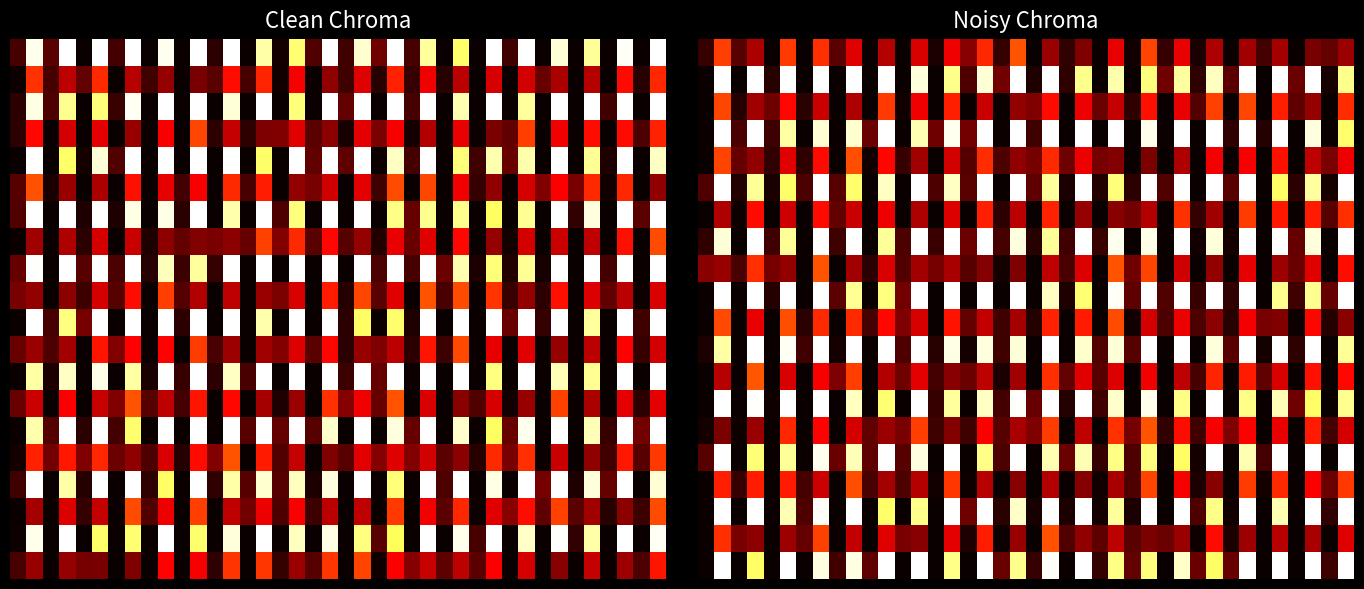

At how many categories does at least one series exceed 0?

40